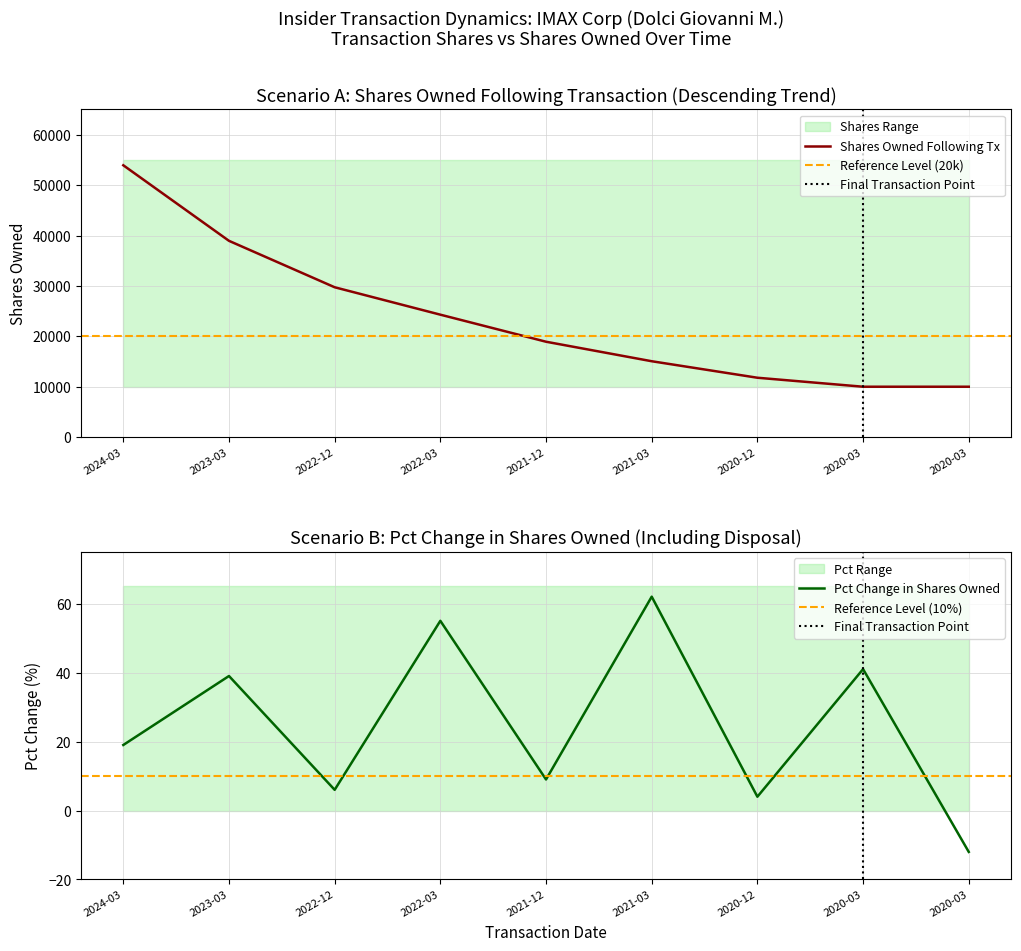

What is the value of the pctchgSharesOwned point at the 1st from the left?

19